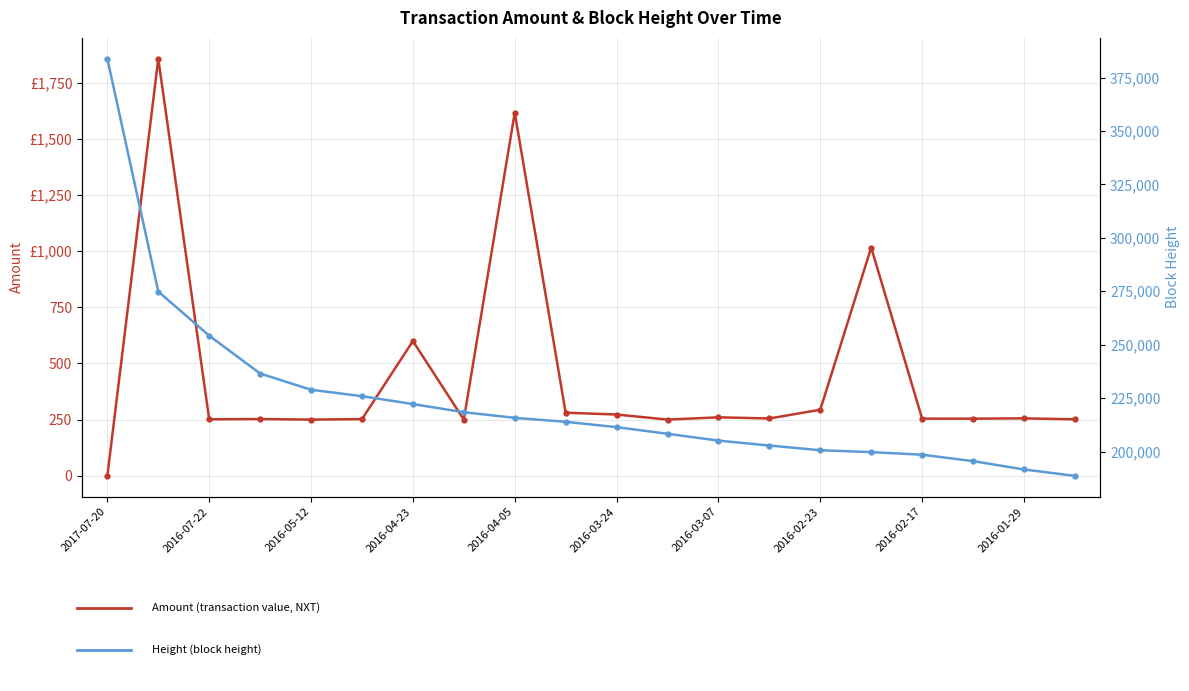

What value does the Height series have at 2016-03-24?

211402.0